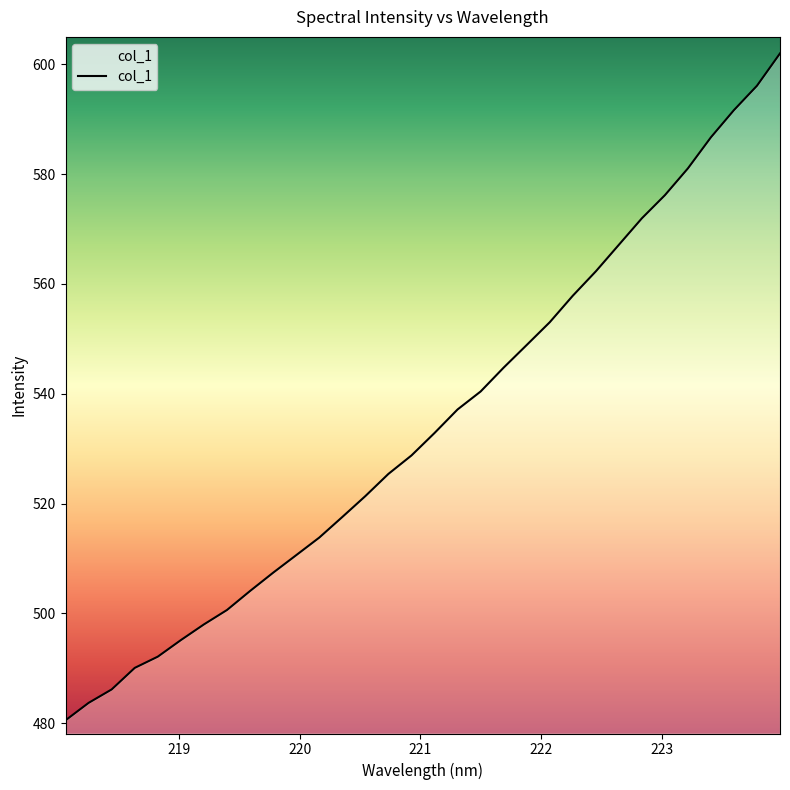

What is the greatest value displayed?

602.0